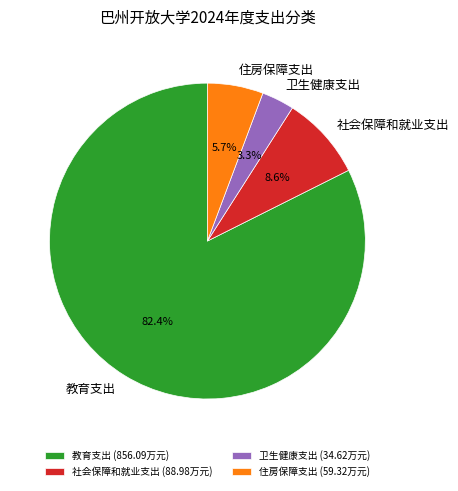

Is it true that 教育支出 is 76% of the pie?

False